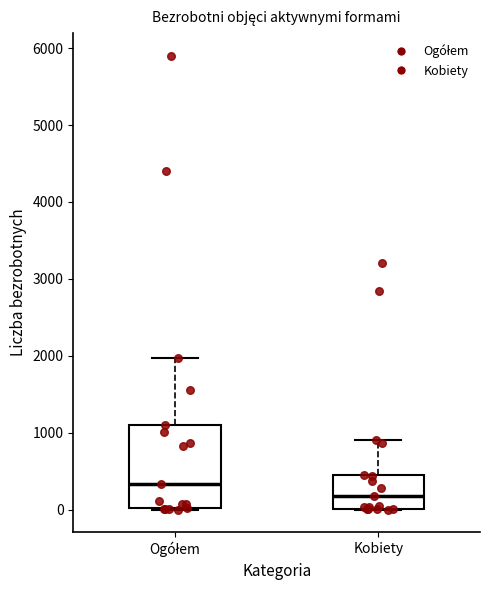

Reading left to right, read every box against the y-axis: the position of its median line, the range the box covers, and the ends of its whiskers. The values are not printed on the chart, so give them approximately, as read against the axis.

Ogółem: median 300, box 0 to 1100, whiskers 0 to 2000
Kobiety: median 200, box 0 to 400, whiskers 0 to 900